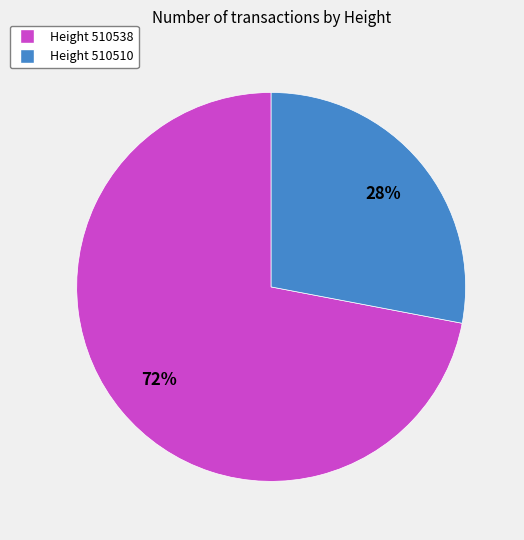

Count the number of slices in the pie.

2